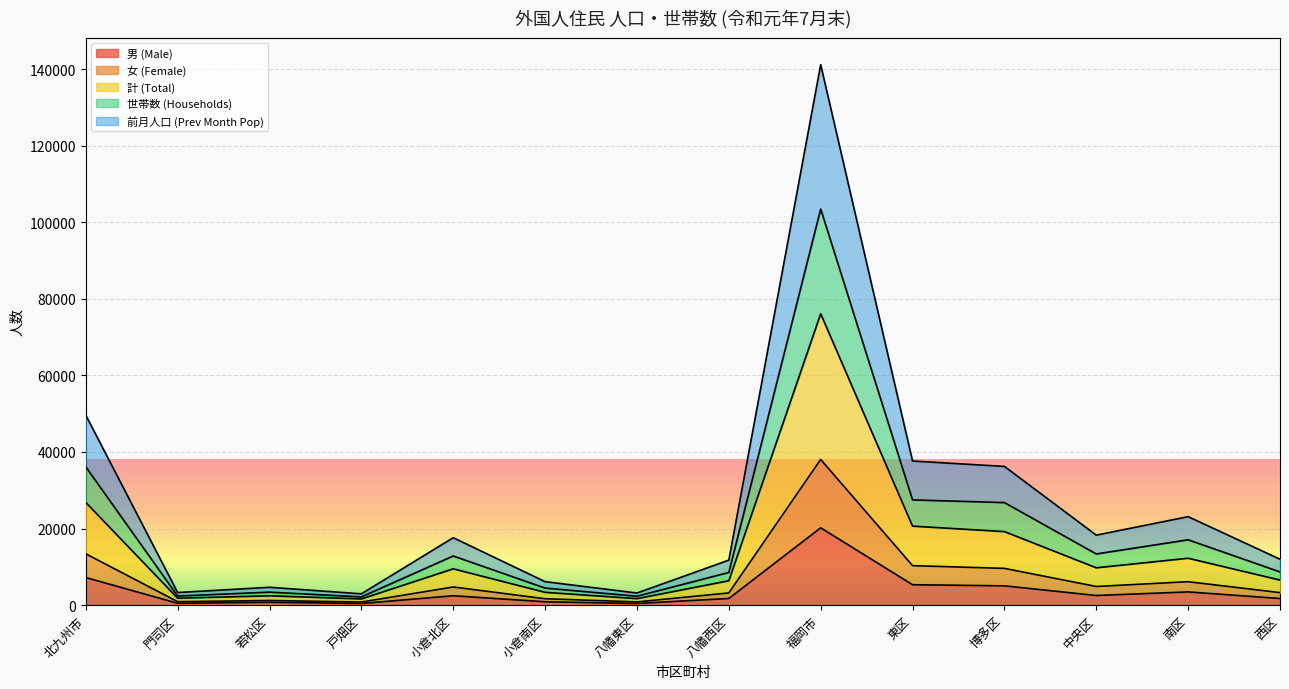

How many lines are shown in the chart?

5